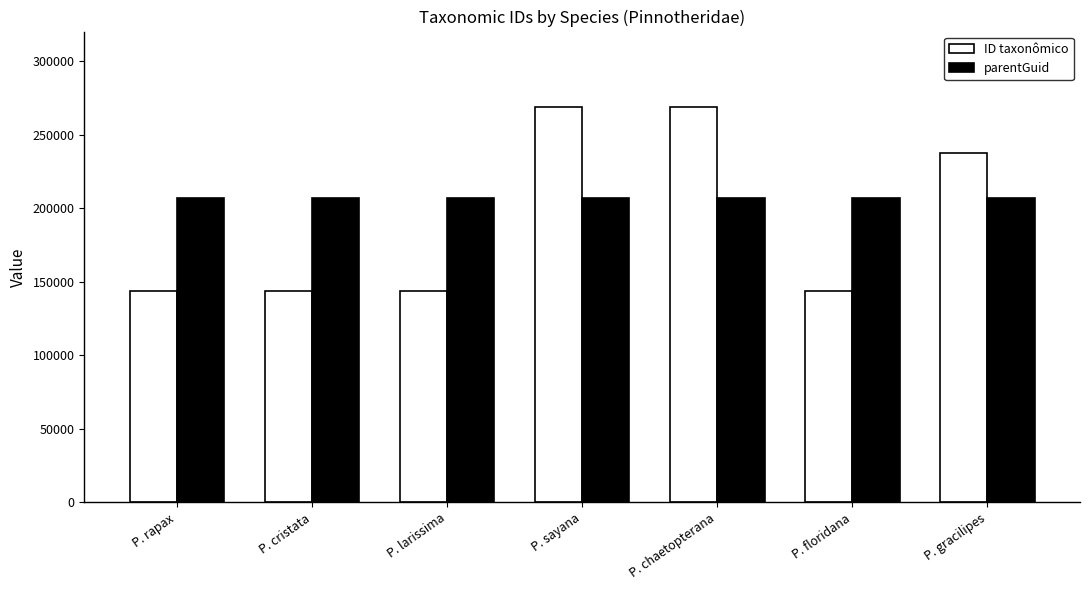

Which series has the largest total across all categories?

parentGuid